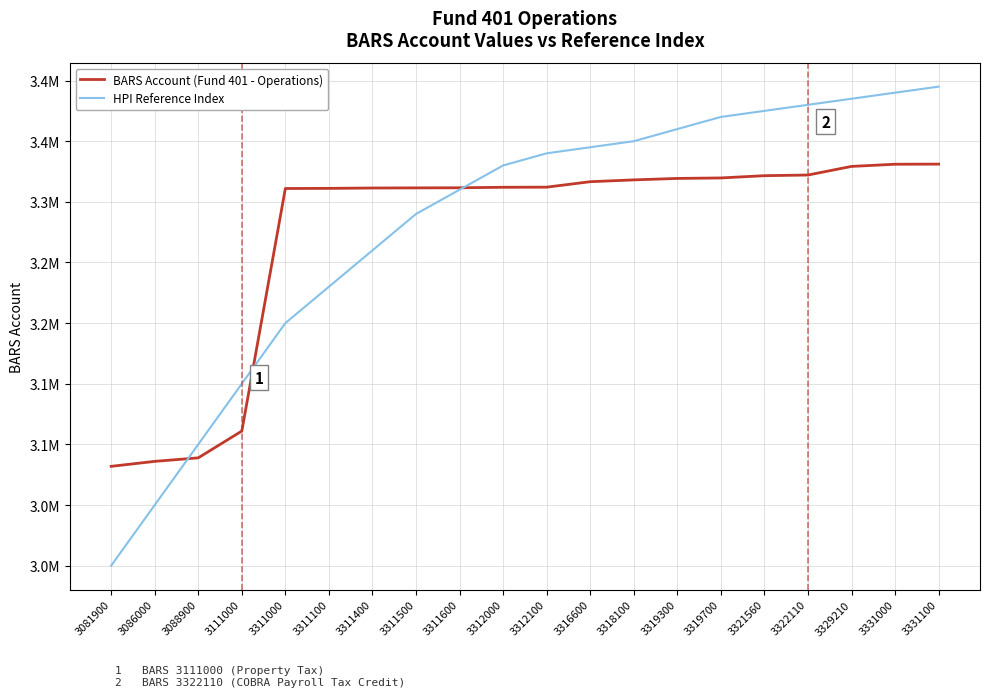

At which label does BARS Account (Fund 401 - Operations) reach its minimum?

3081900